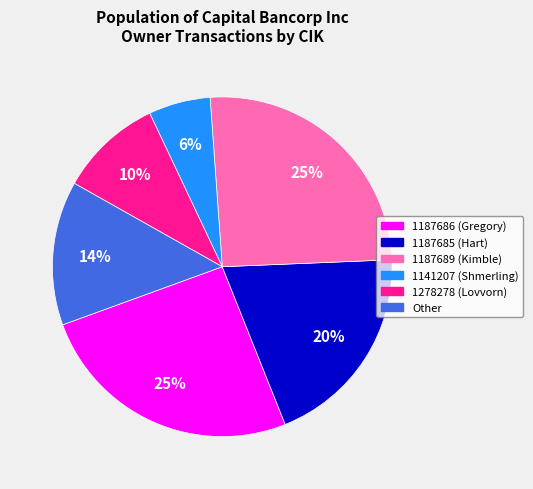

To the nearest percent, what is the average slice percentage?

17%